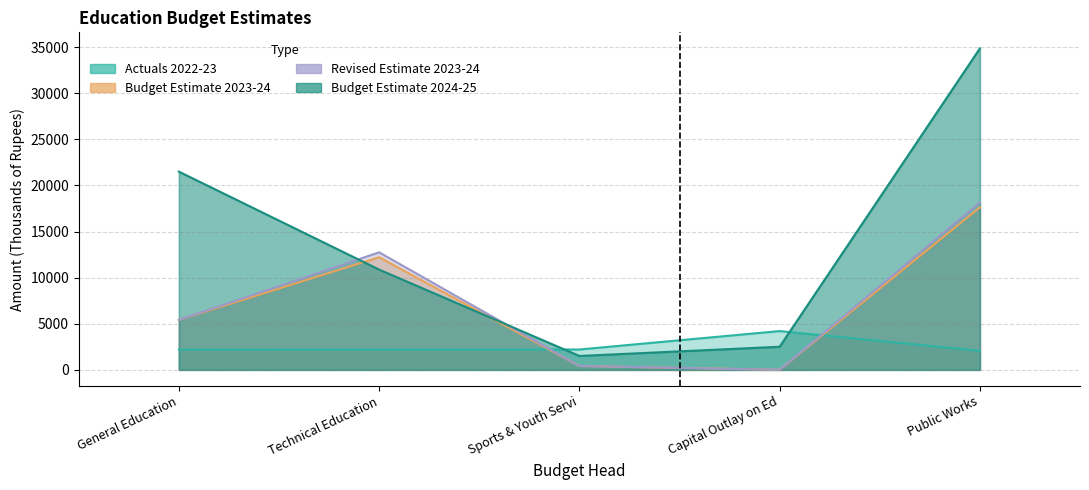

True or false: Budget Estimate 2023-24 and Actuals 2022-23 cross at least once.

True